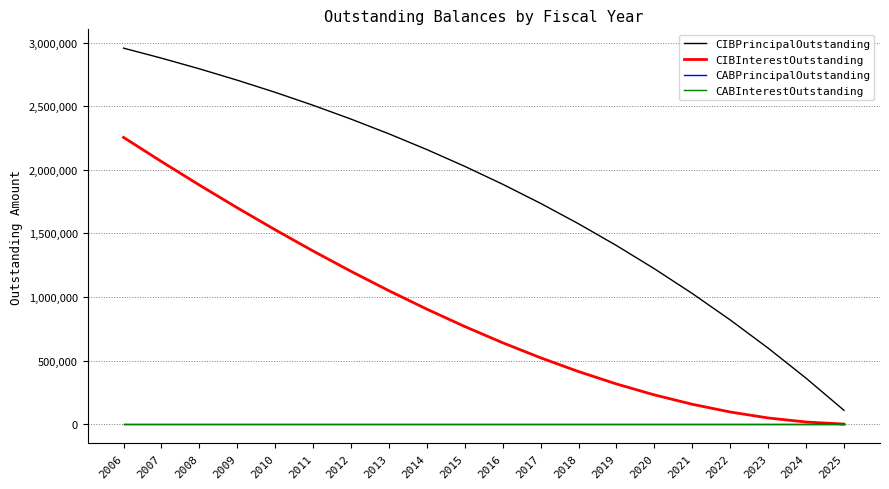

What is the highest value of the CIBInterestOutstanding series?

2254867.9